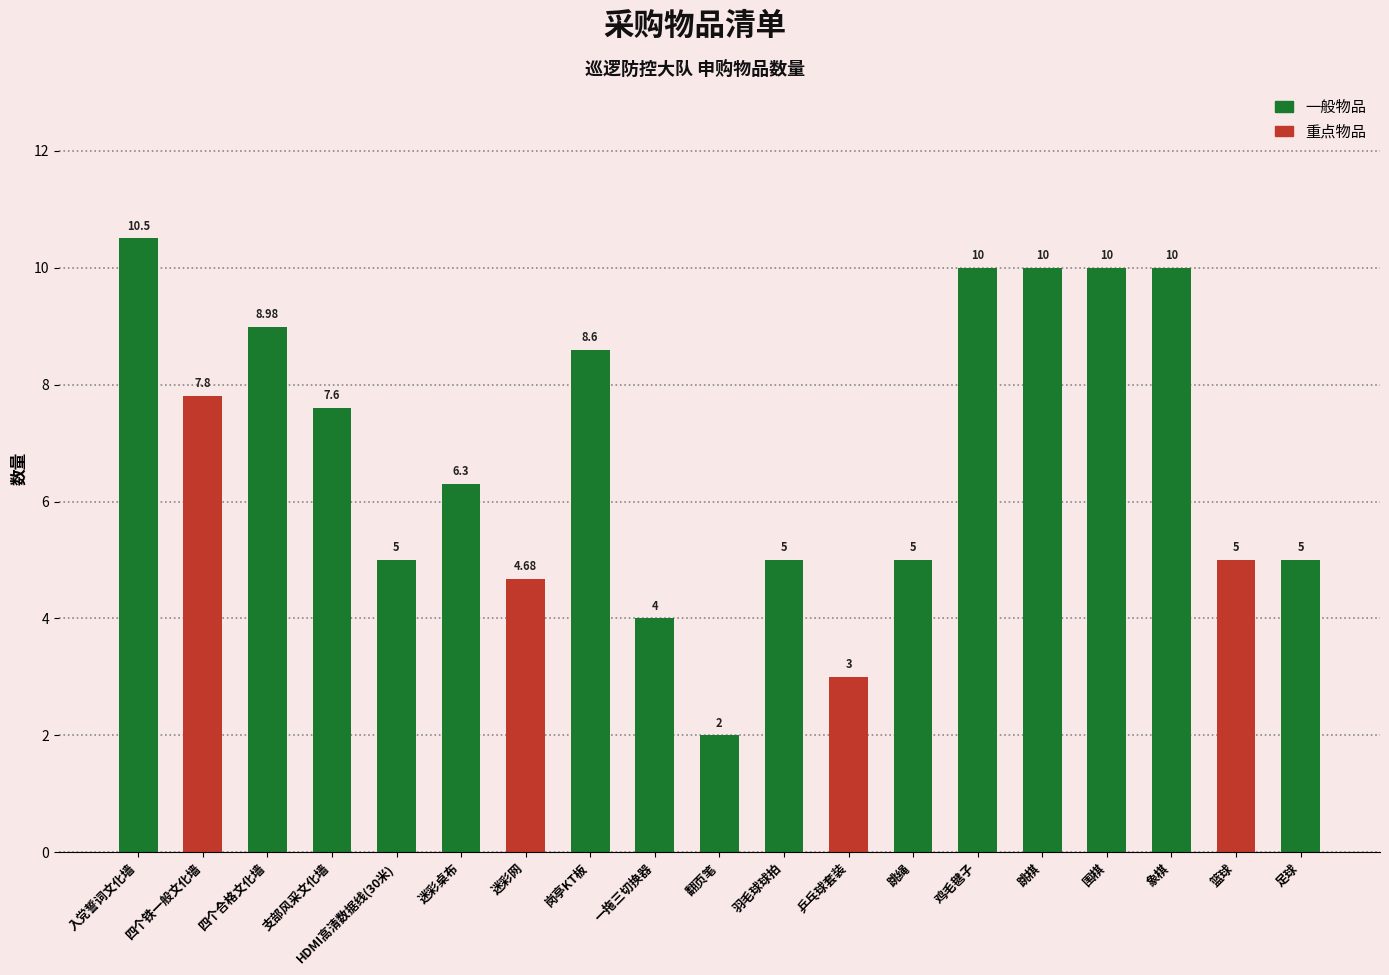

What is the change in value from HDMI高清数据线(30米) to 鸡毛毽子?

+5.0